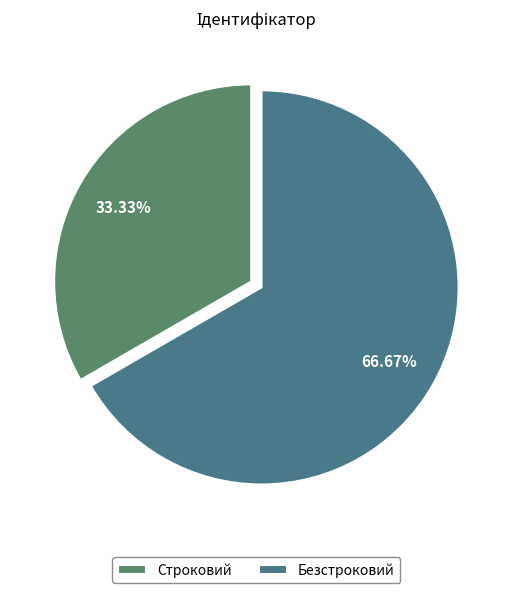

Which category has the biggest portion of the pie?

Безстроковий